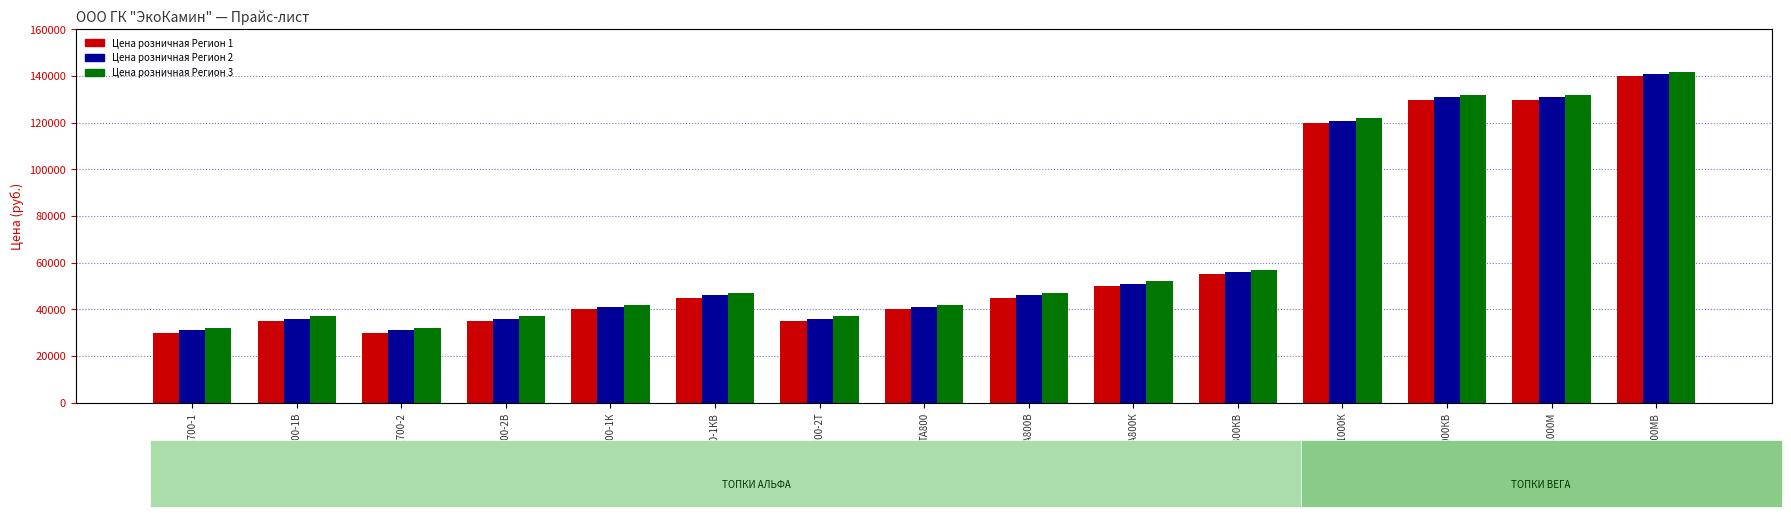

Between ТА700-1B and ТА800КB, which series saw the biggest shift?

Цена розничная Регион 1